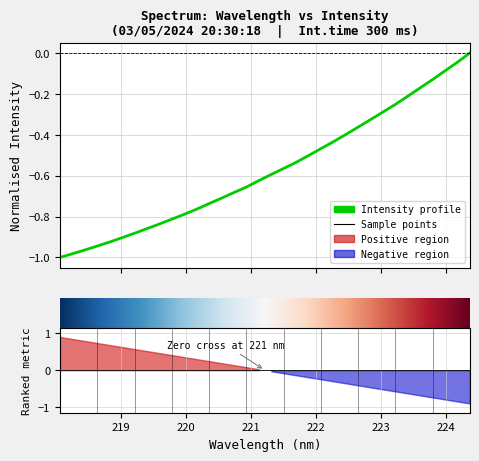

The value at 224 is -0.9. True or false?

True